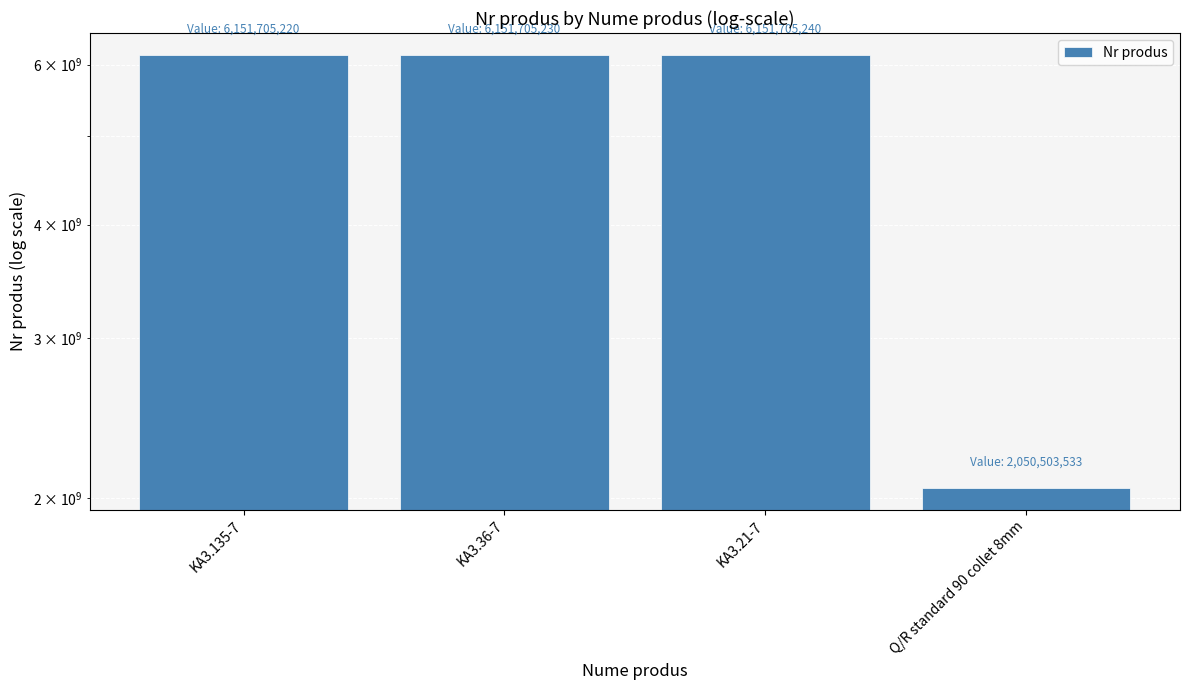

What is the change in value from KA3.135-7 to KA3.36-7?

+10